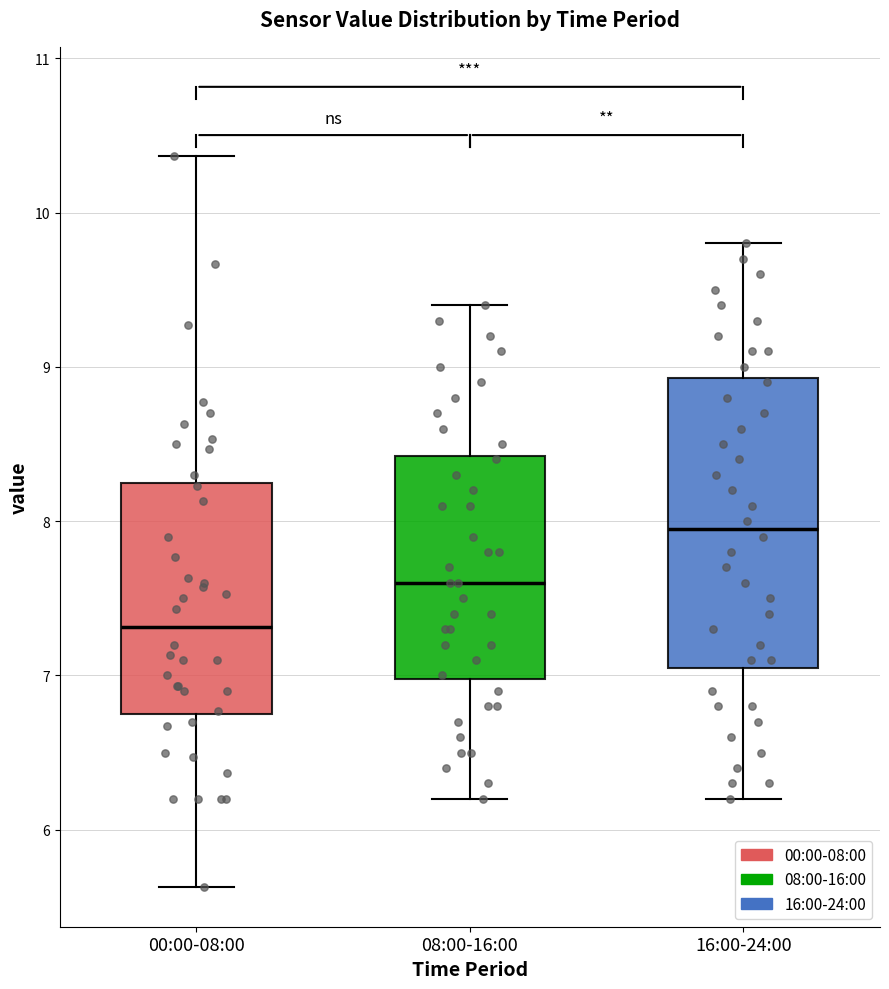

Where is the upper edge of the box for 16:00-24:00 on the y-axis? The values are not printed on the chart, so give them approximately, as read against the axis.

8.9